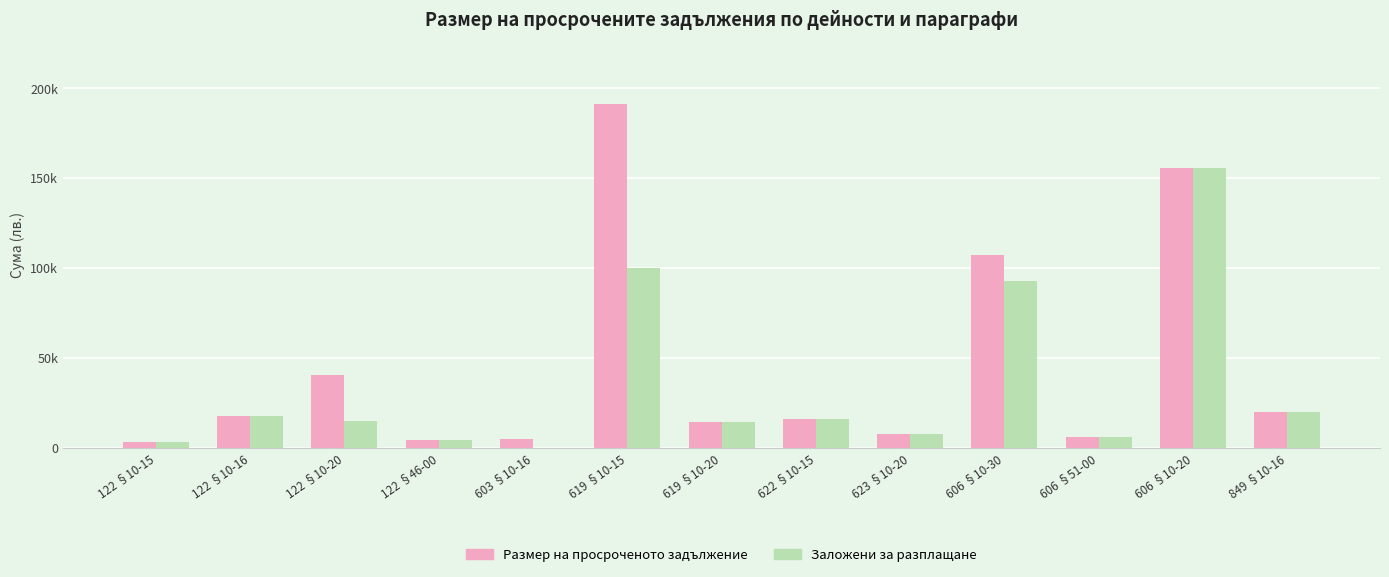

Are the bars horizontal?

No